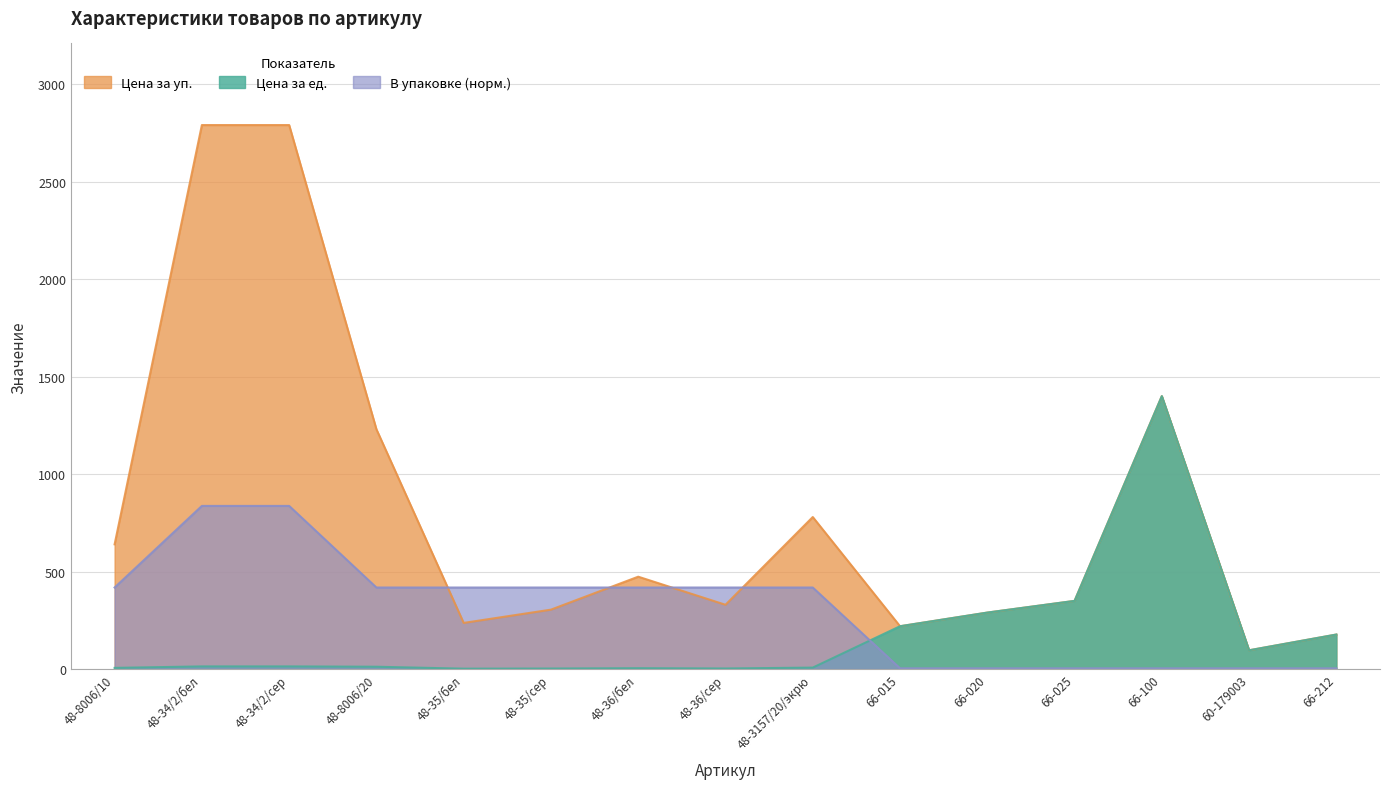

What is the maximum value shown in the chart?

2790.0